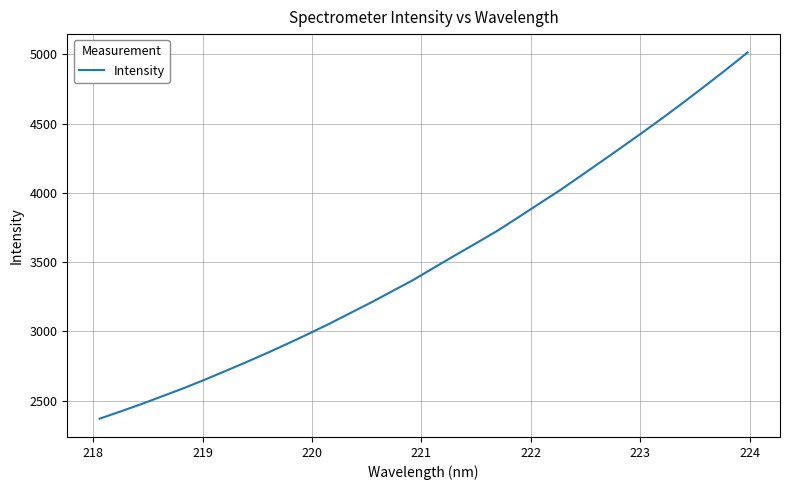

What is the greatest value displayed?

5013.9